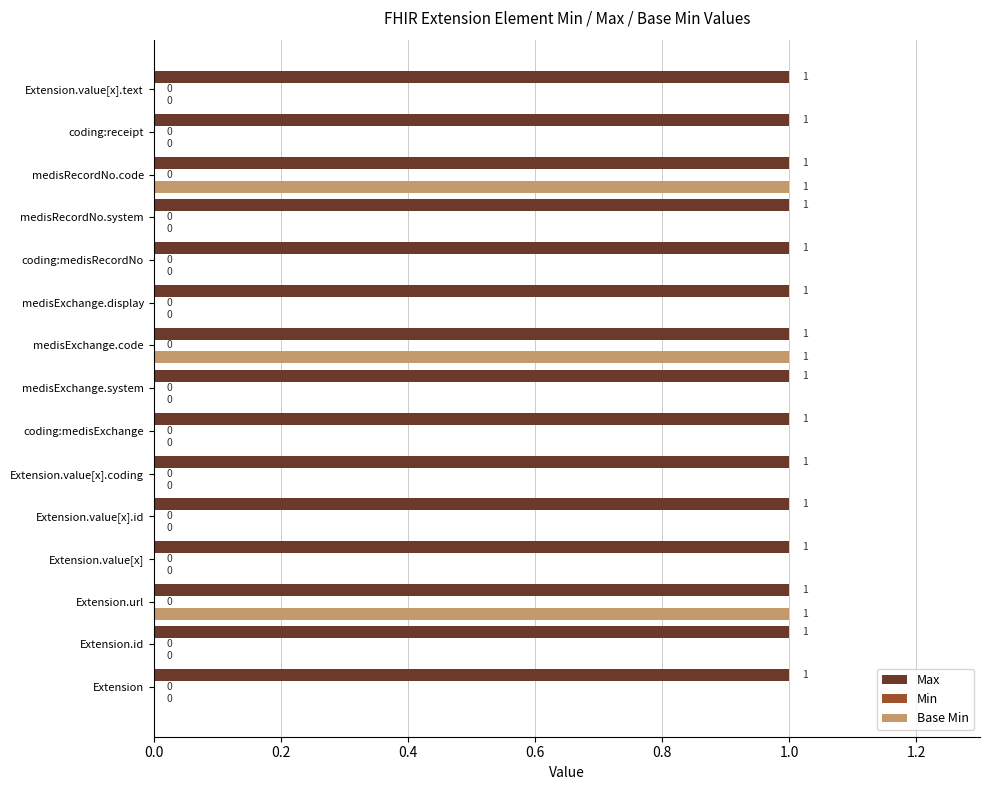

Which series has the largest total across all categories?

Max